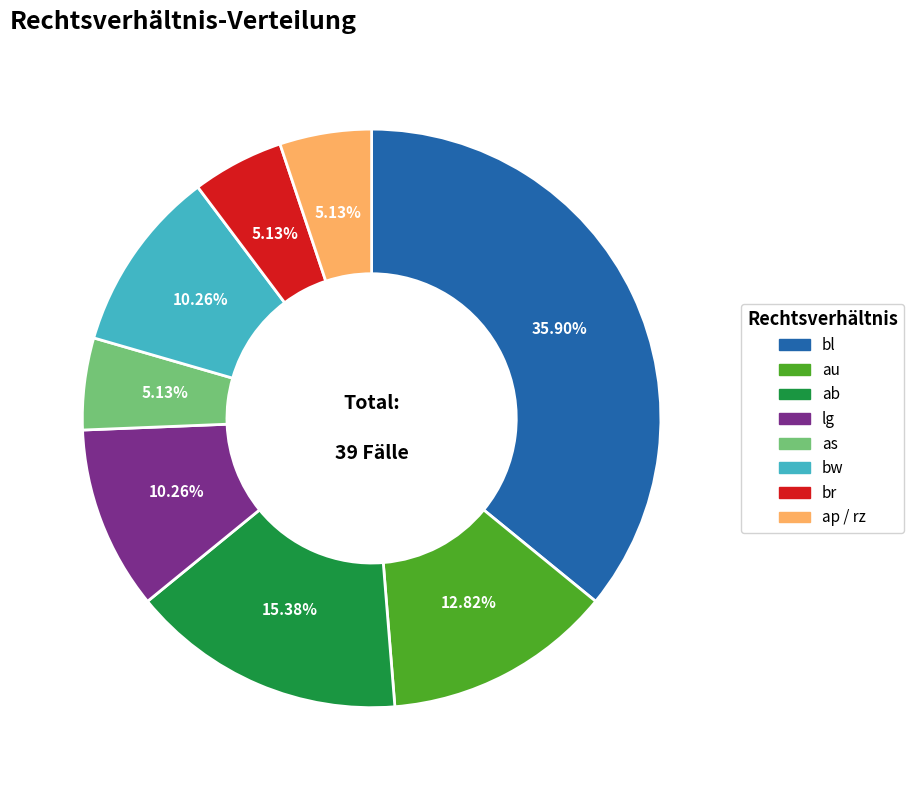

Is there any slice that represents more than half of the pie?

No